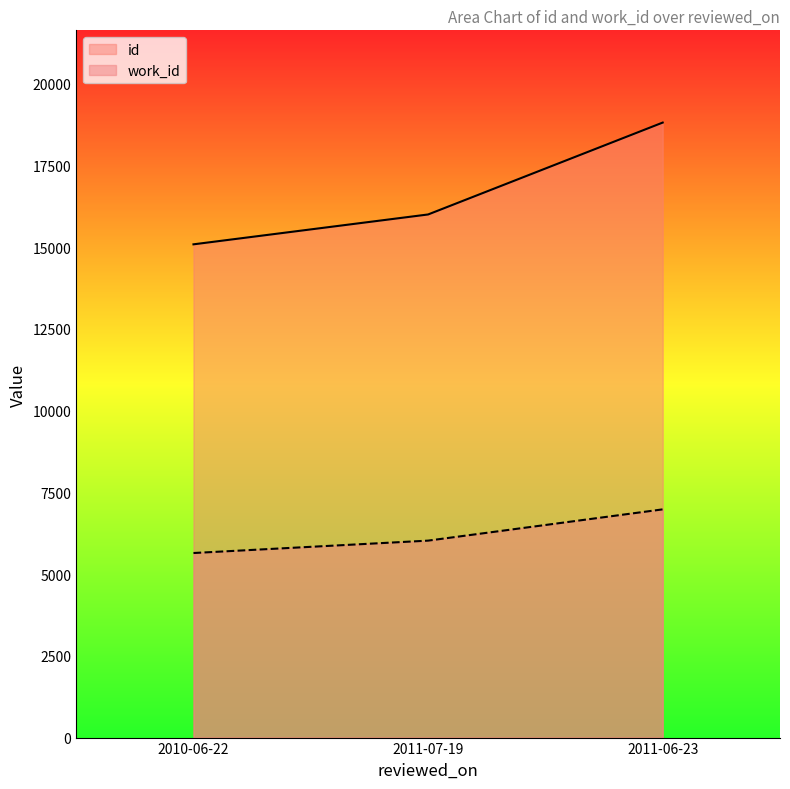

Is it true that id equals 6734 at 2011-06-23?

False